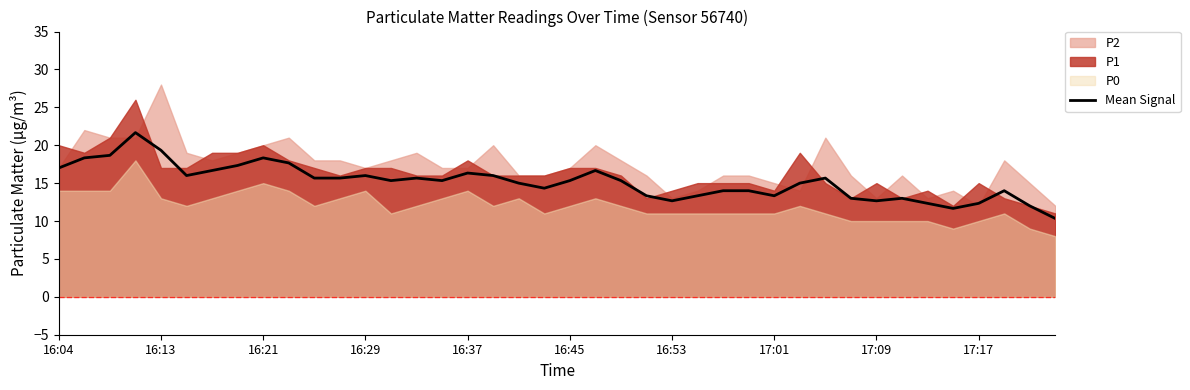

What is the minimum value for Mean Signal?

10.3